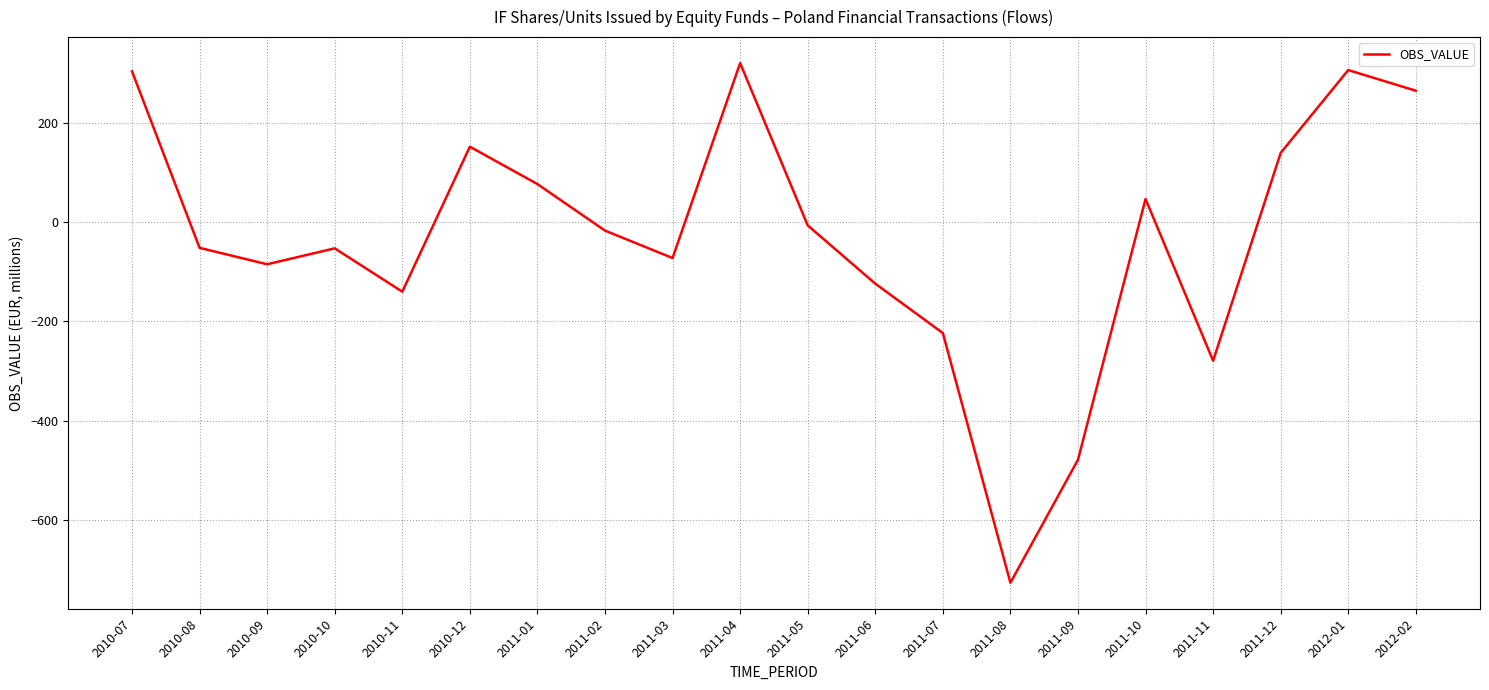

What is the sum of the values at 2010-08 and 2012-02?

212.0